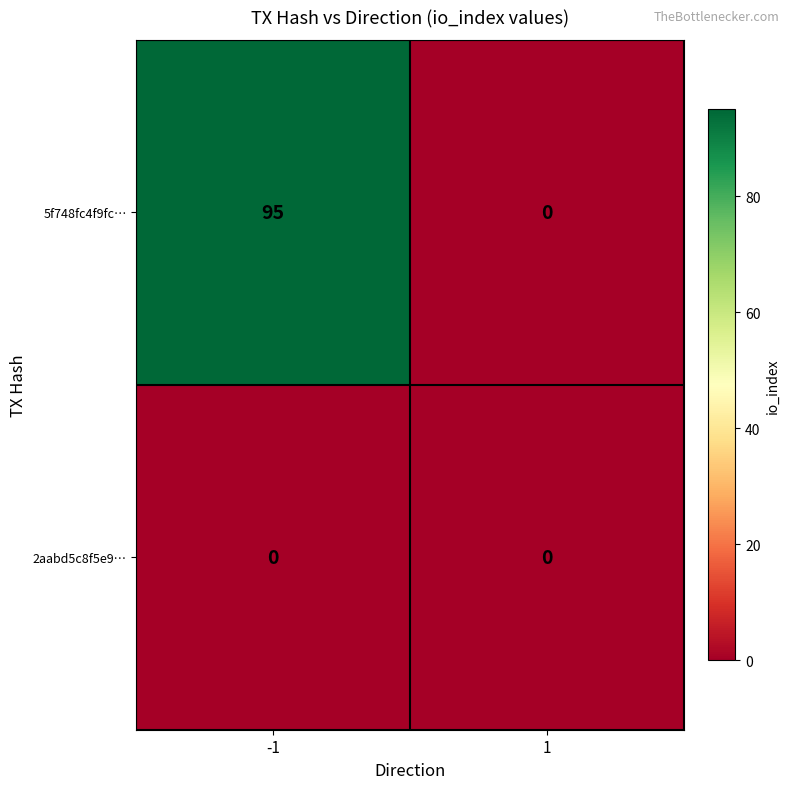

At -1, list the series in order from smallest to largest.

2aabd5c8f5e9…, 5f748fc4f9fc…